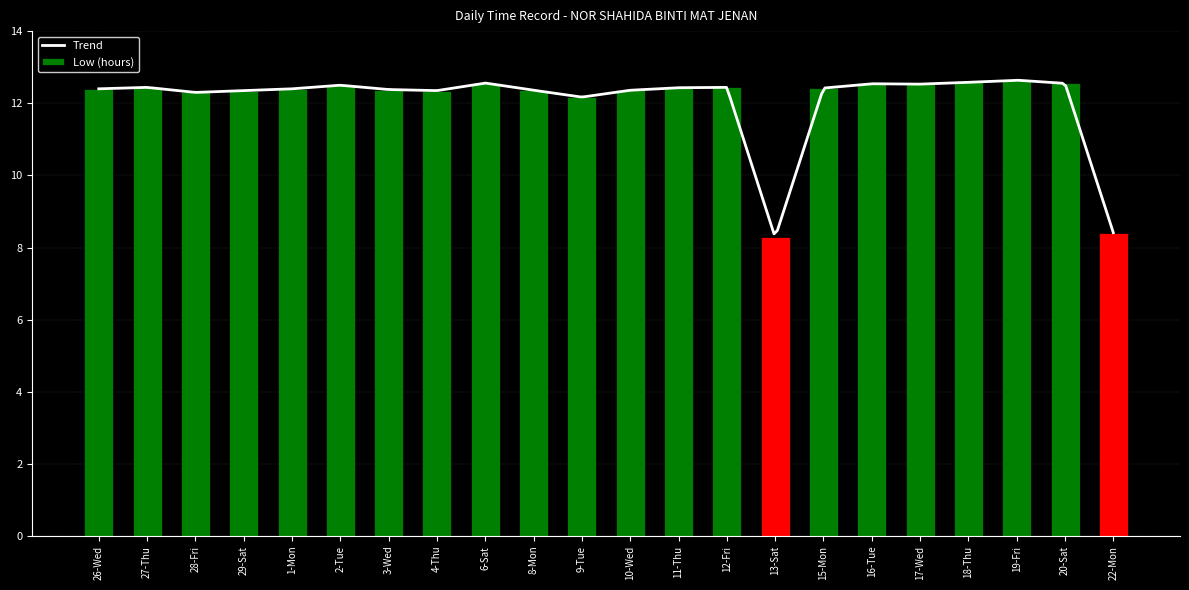

At which label does the data first exceed 12?

26-Wed